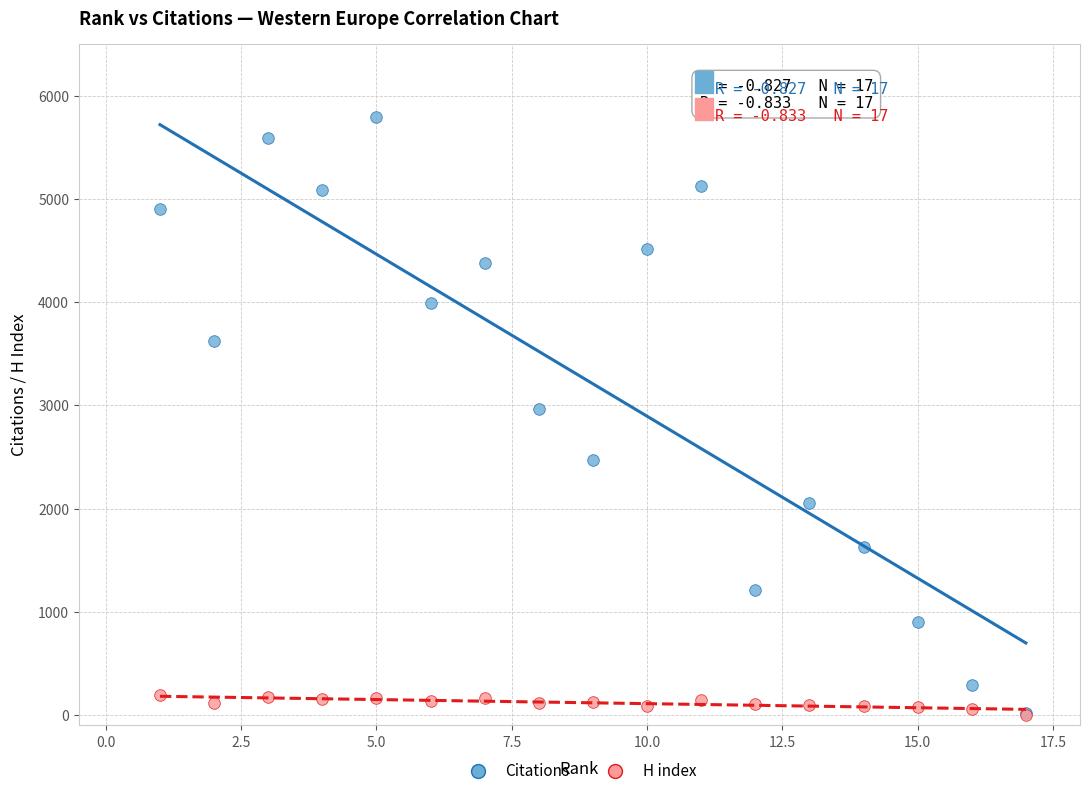

Which series reaches the maximum Y coordinate?

Citations